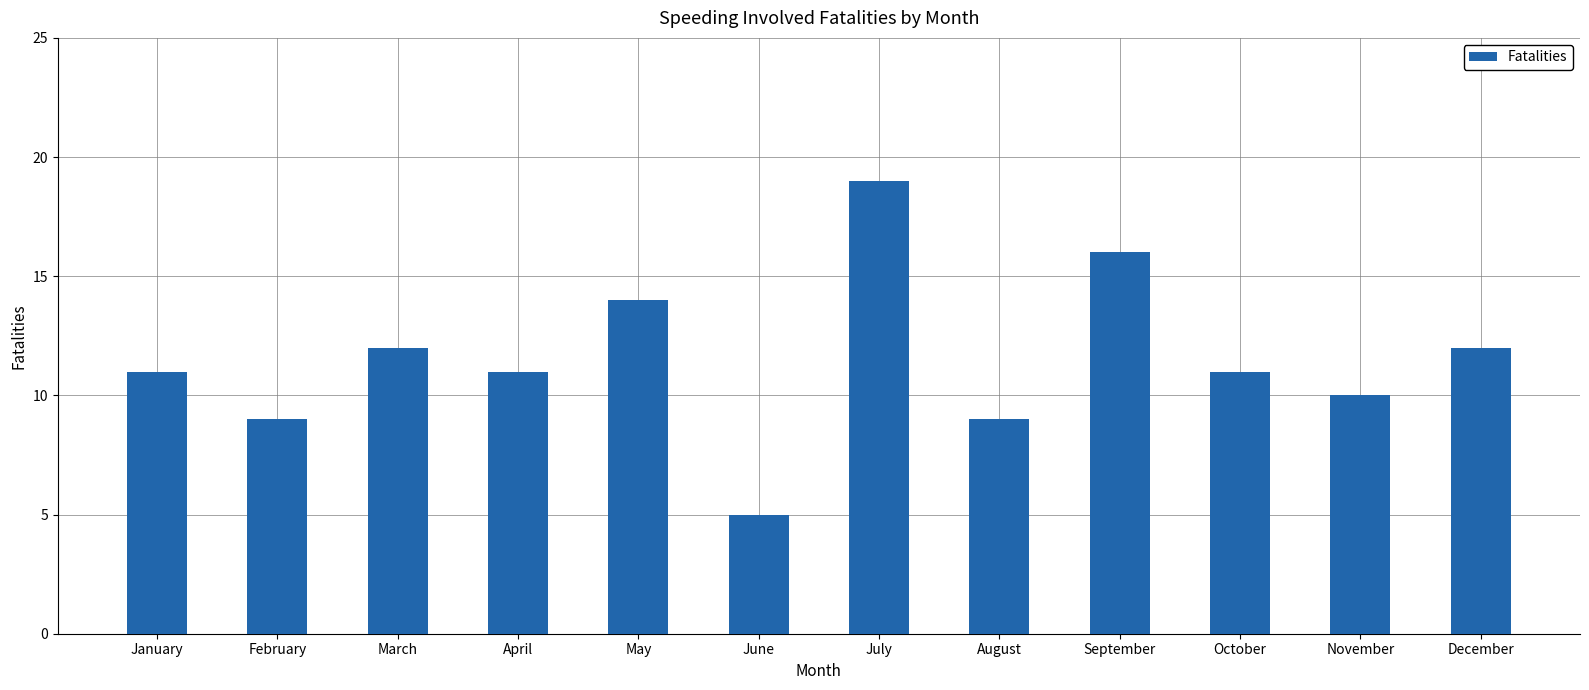

Reading right to left, transcribe all the data shown in this chart.

12	10	11	16	9	19	5	14	11	12	9	11